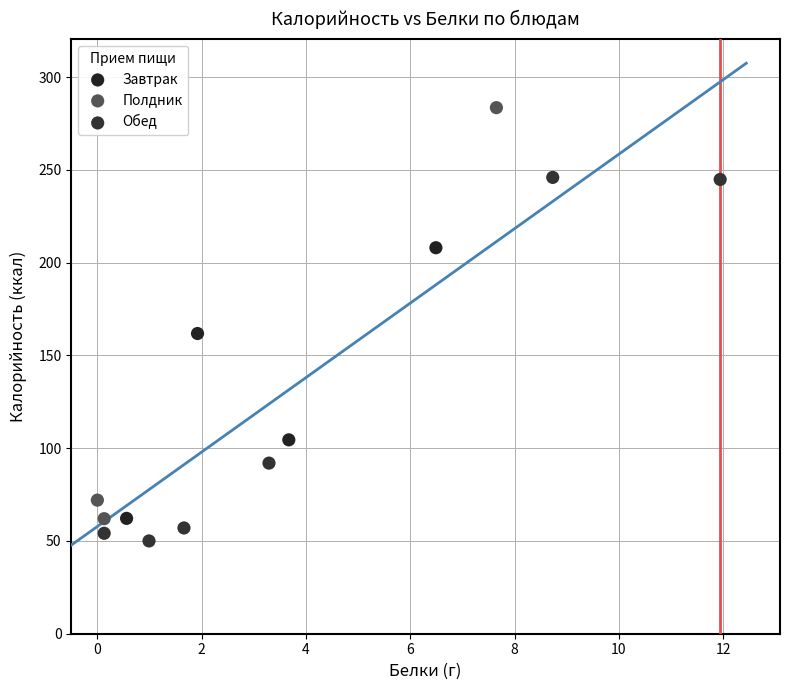

Which series reaches the maximum Y coordinate?

Полдник